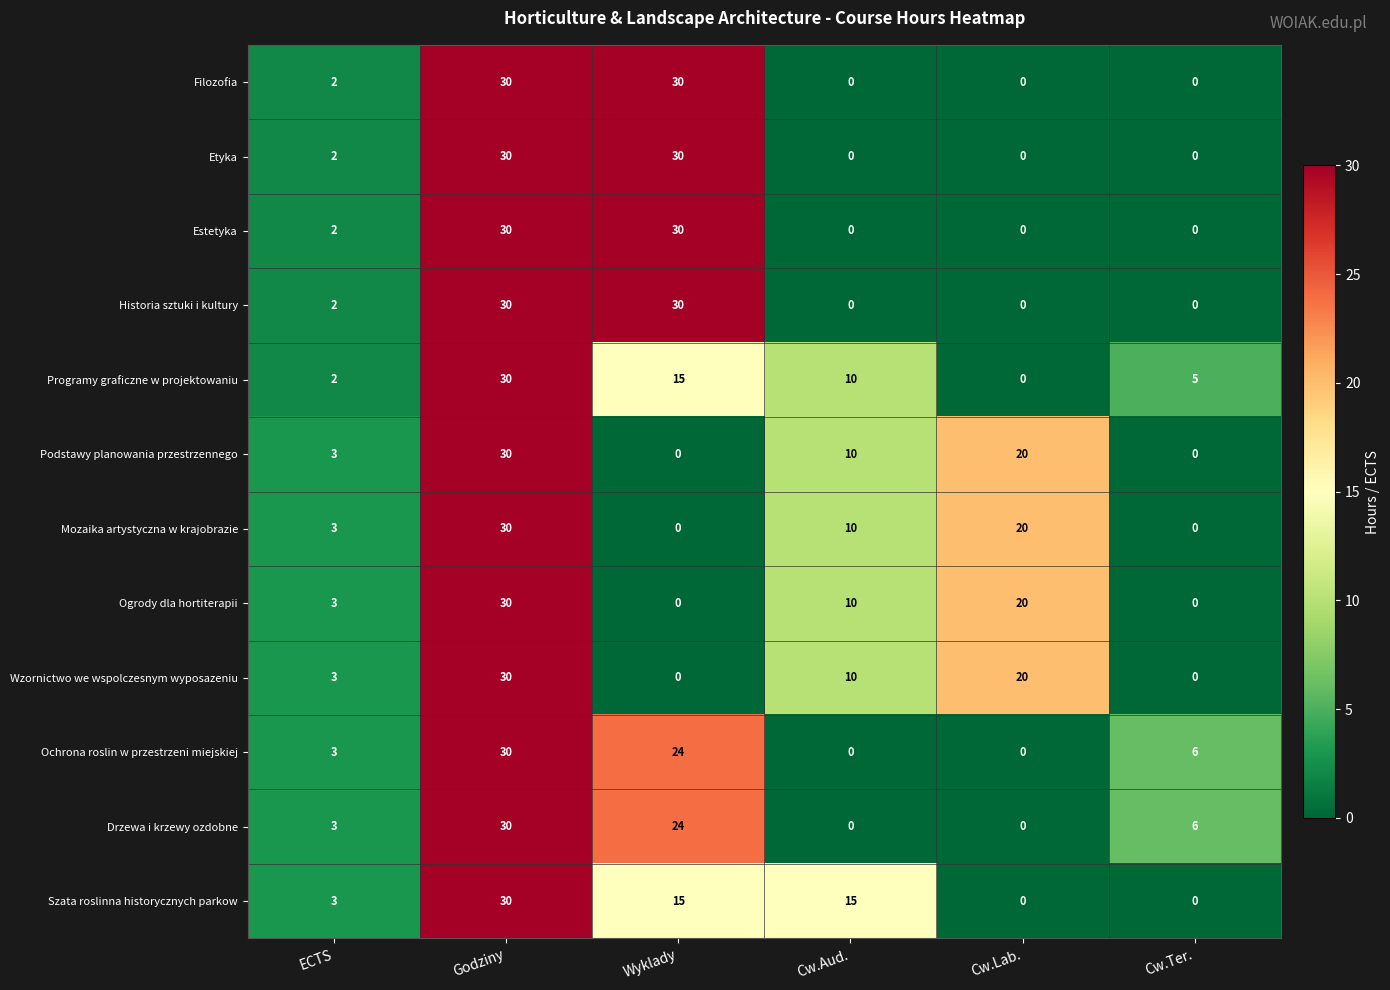

What is the highest value of the Podstawy planowania przestrzennego series?

30